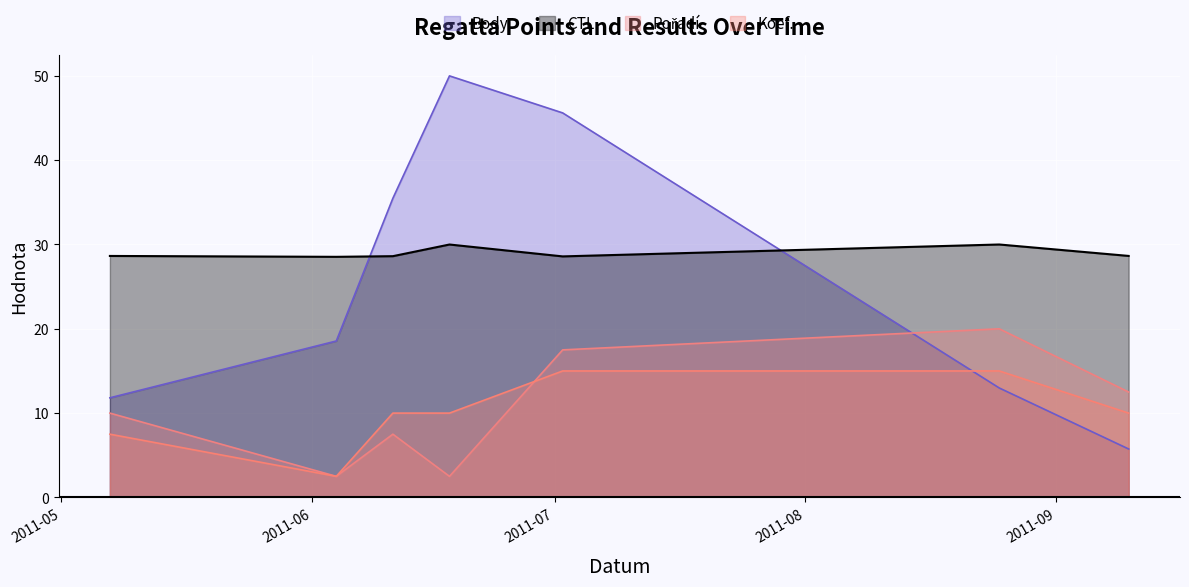

At which category is the sum across all series the highest?

2011-07-02